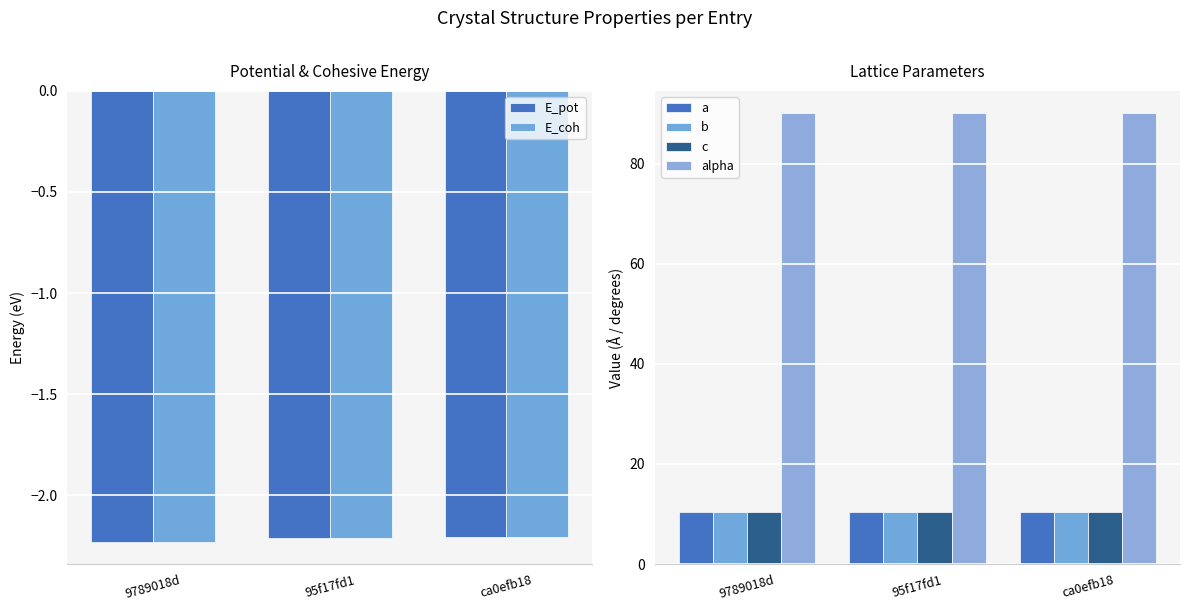

Between ca0efb18 and 9789018d, which is larger?

ca0efb18